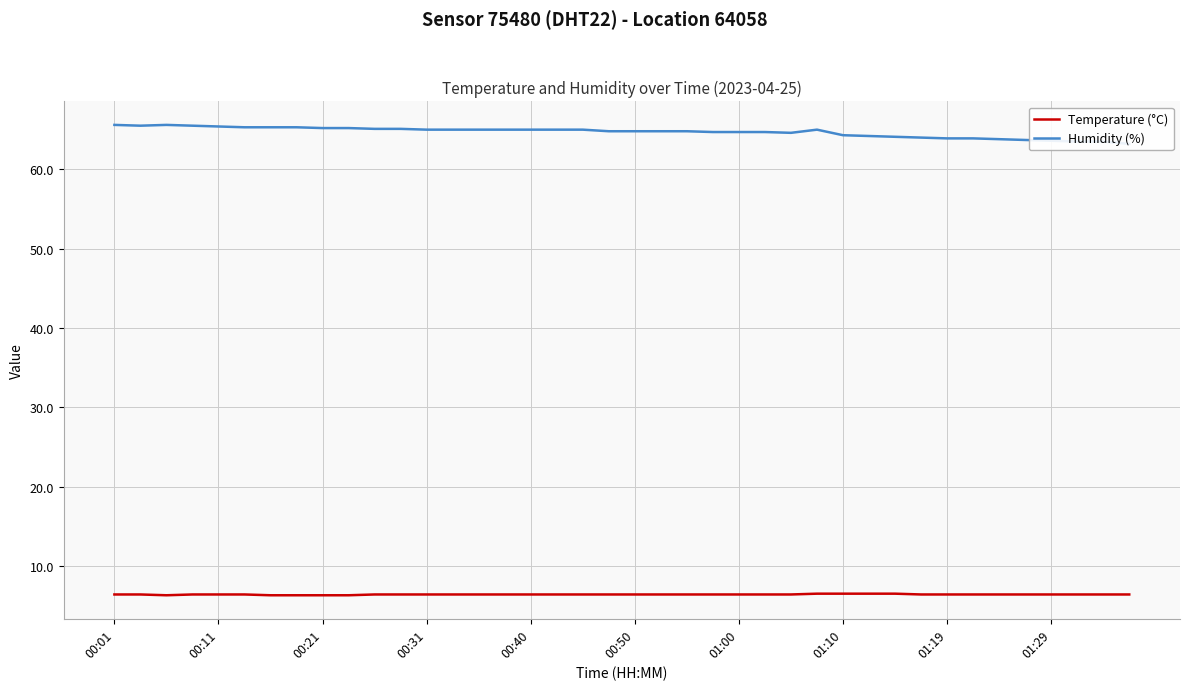

What is the maximum value for Temperature (°C)?

6.5